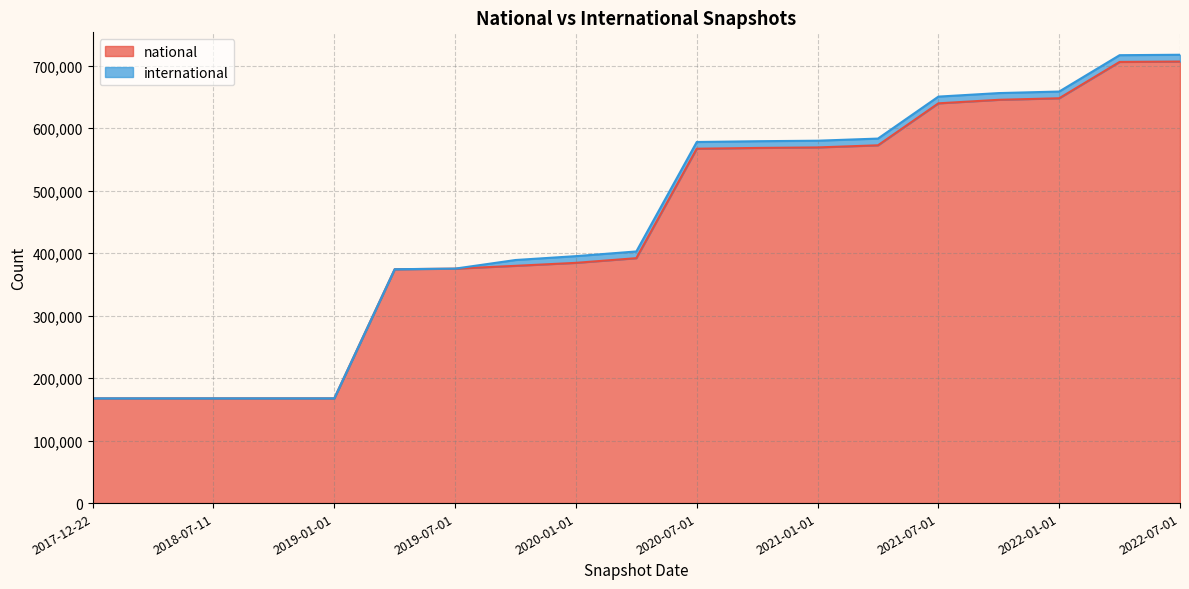

Reading left to right, what are all the values shown in this chart?

167575	167575	167575	167575	167575	374103	375052	379569	384343	391842	566913	568165	568984	572382	639524	645161	647634	705743	706377